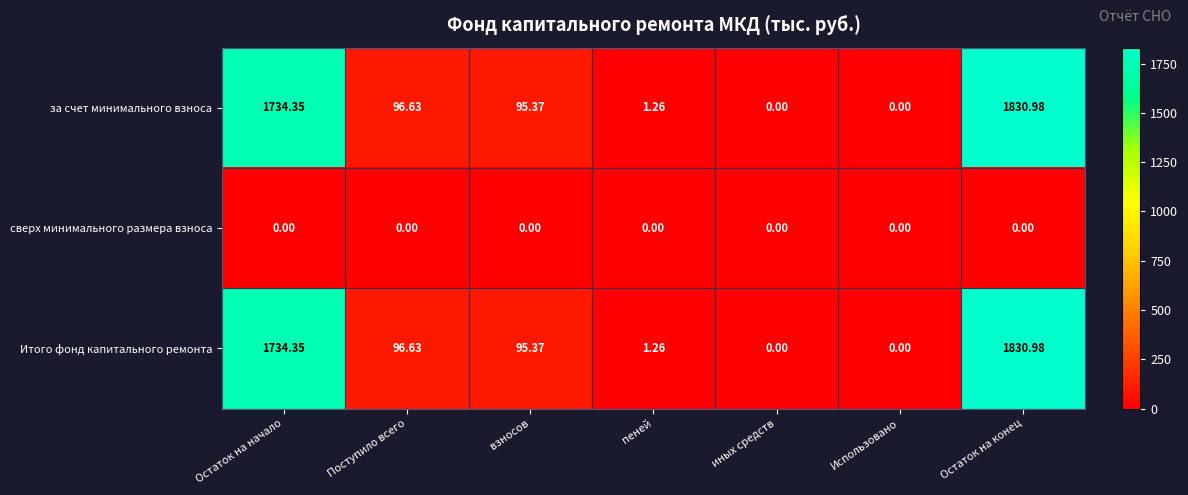

At which label does за счет минимального взноса first exceed 95?

Остаток на начало